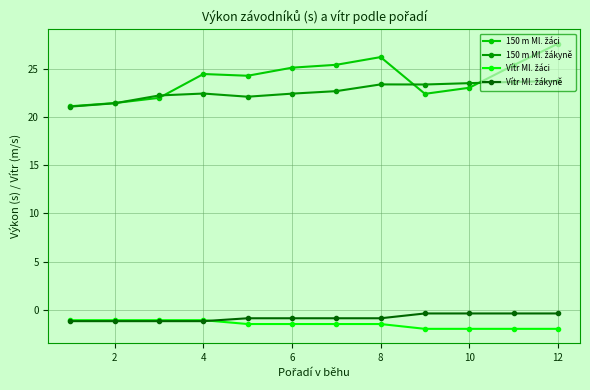

How many lines are shown in the chart?

4